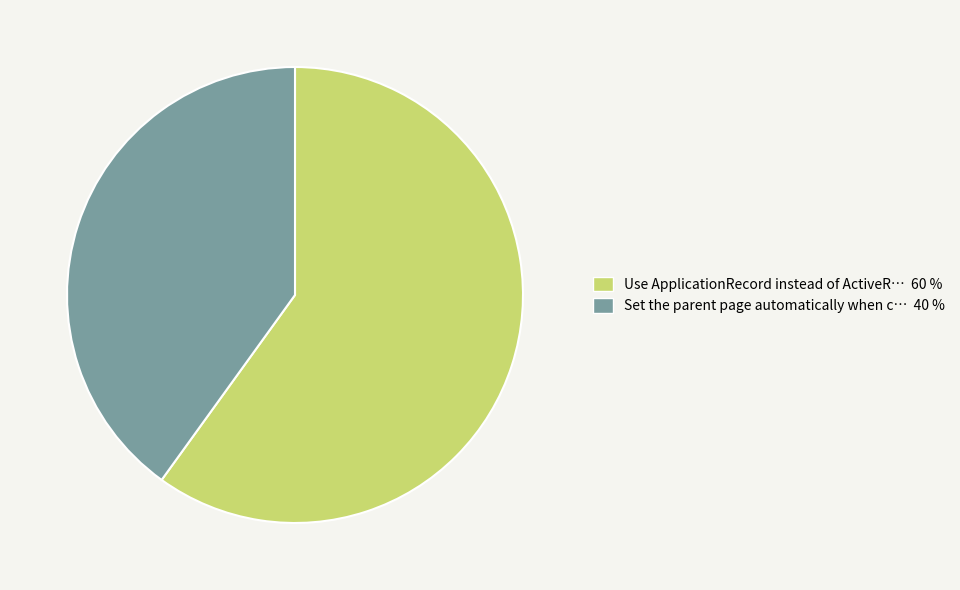

Is there any slice that represents more than half of the pie?

Yes